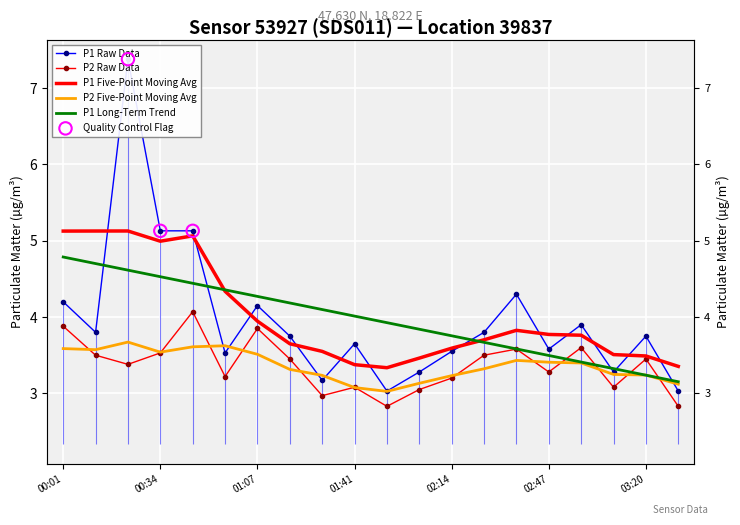

Which series has the largest Y range (max minus min)?

P1